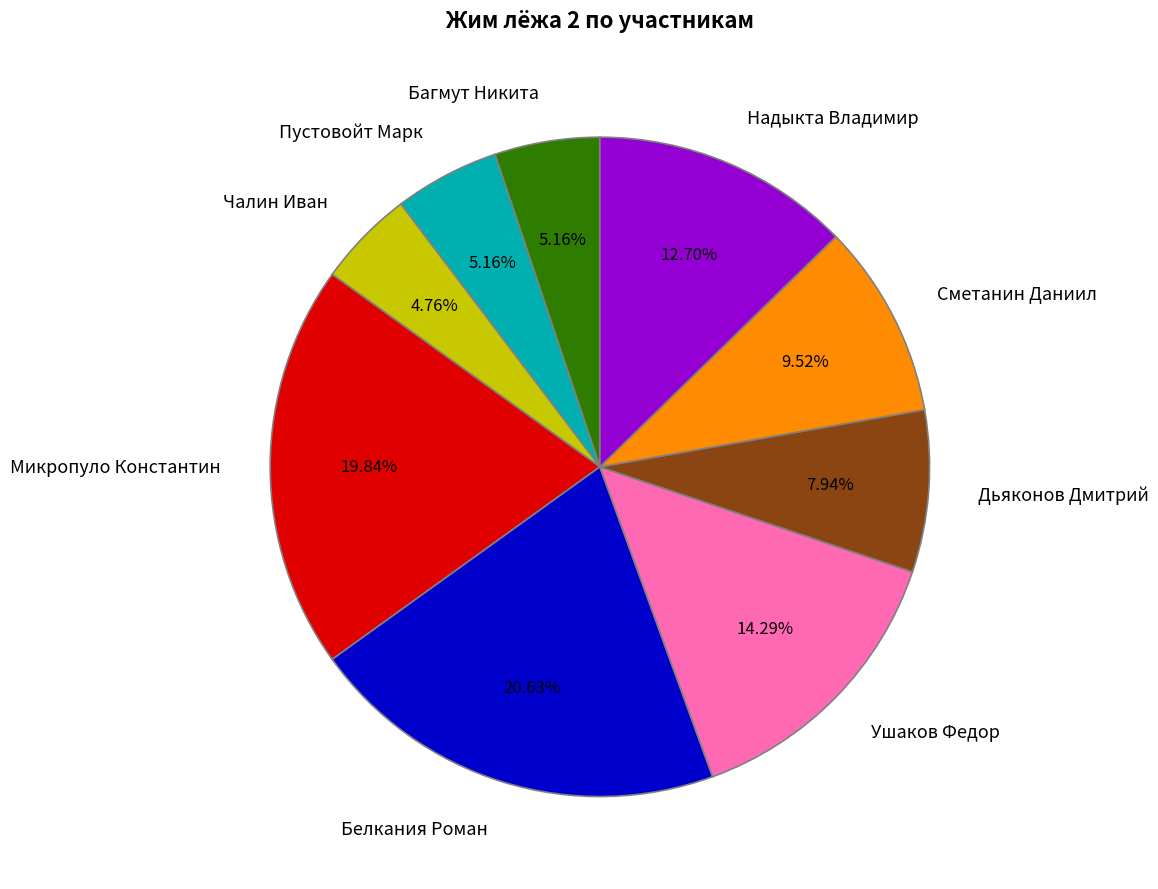

The Багмут Никита slice represents 1% of the pie. True or false?

False